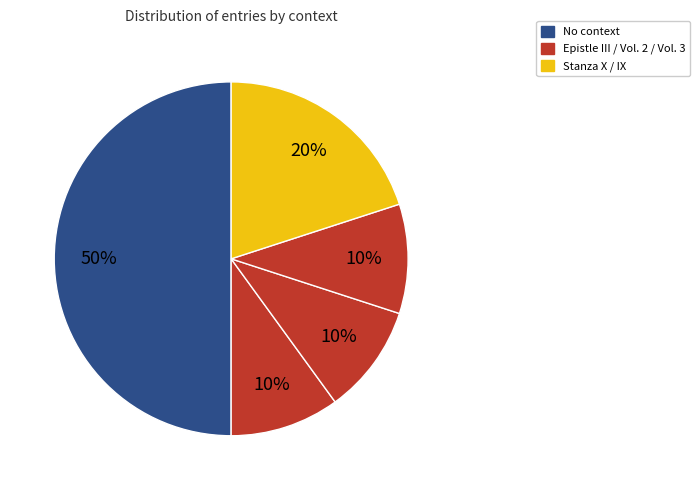

How many segments does this pie chart have?

5